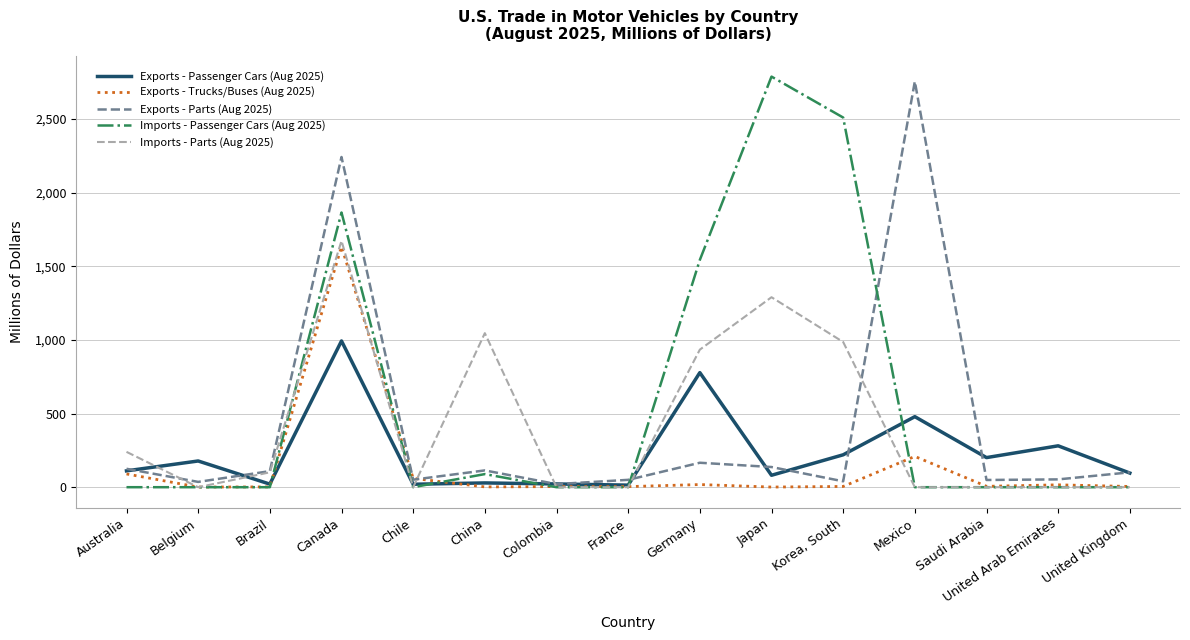

Which series changed the most between Belgium and Mexico?

Exports - Parts (Aug 2025)